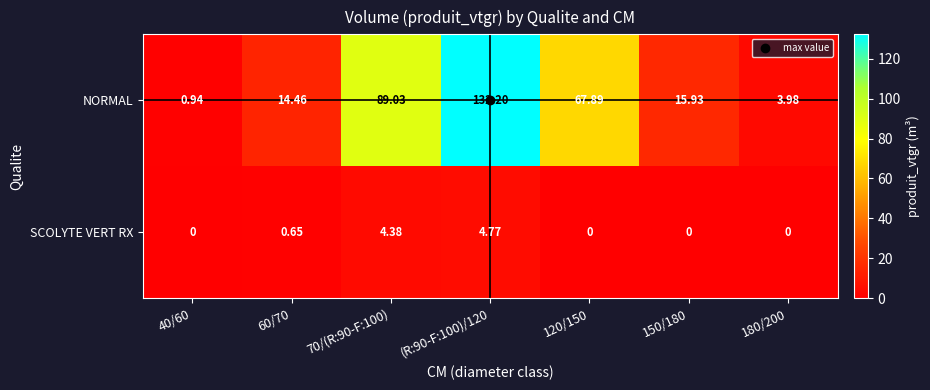

How many data points does each series have?

7